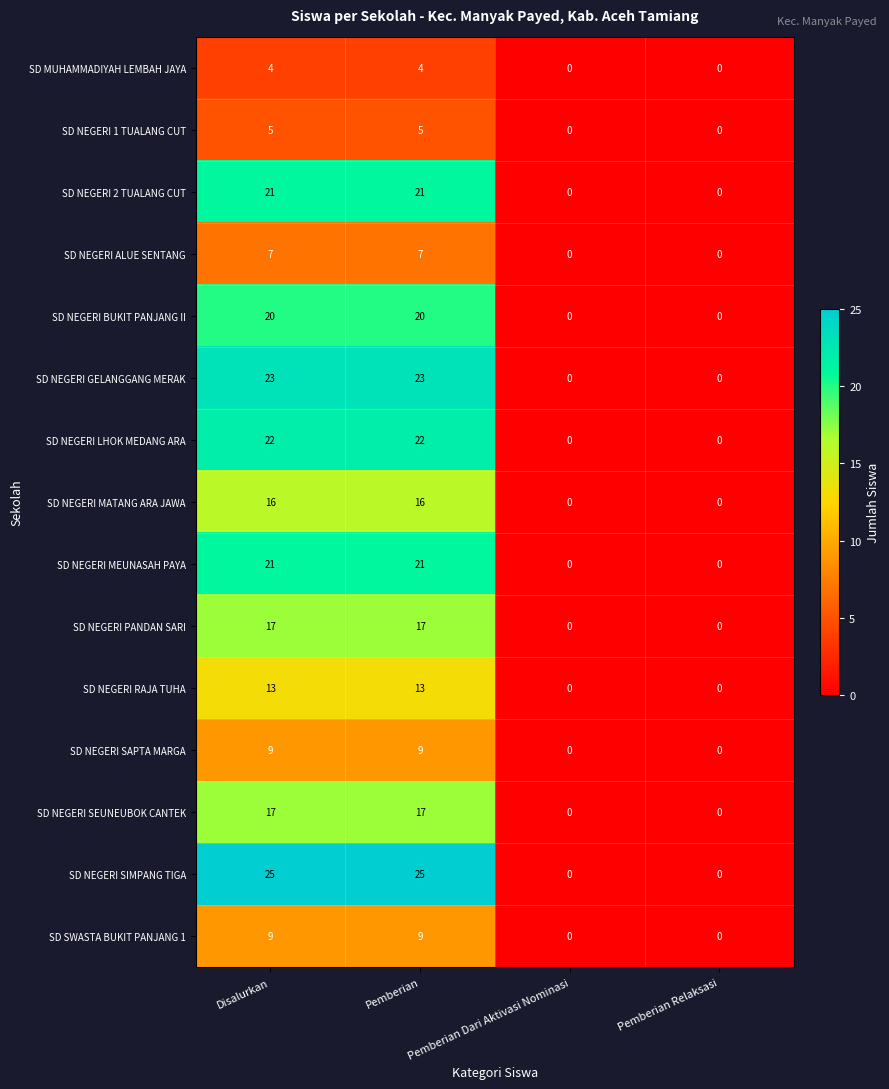

The value of SD NEGERI RAJA TUHA at Pemberian Dari Aktivasi Nominasi is 6. True or false?

False